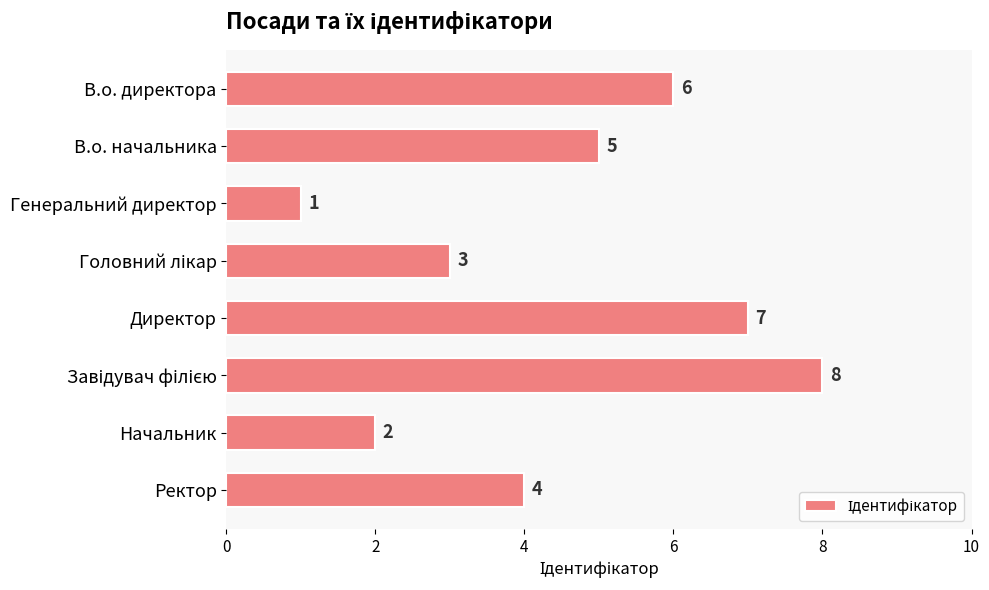

What is the difference between the maximum and minimum values?

7